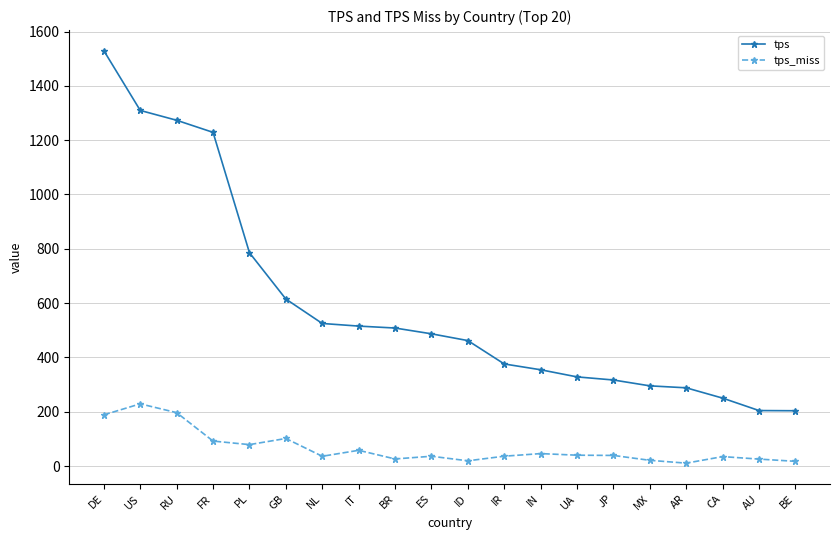

Is this an area chart (filled region under the line)?

No